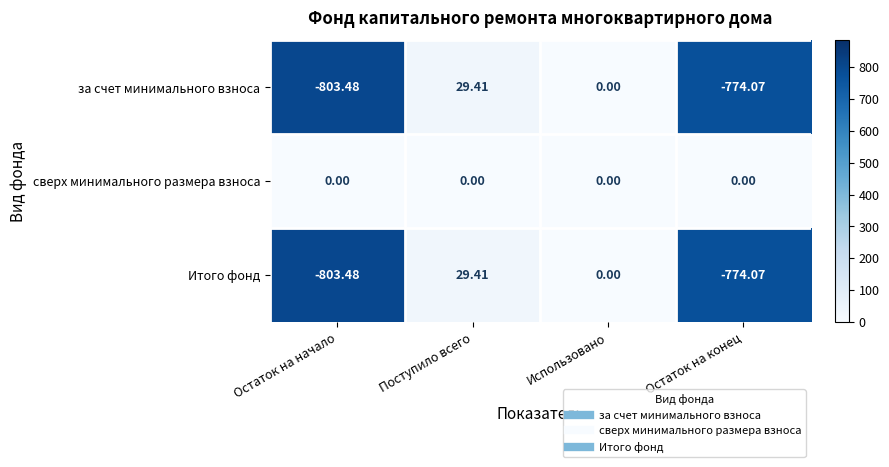

What is the spread (max minus min) of values at Поступило всего?

29.4